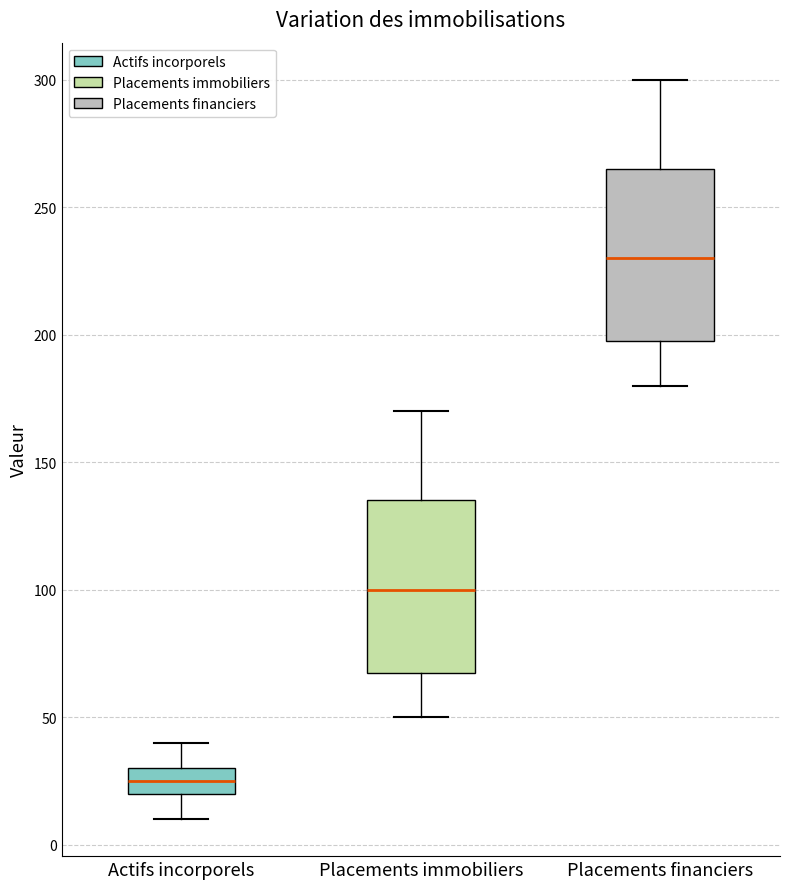

Which box has the highest median line?

Placements financiers